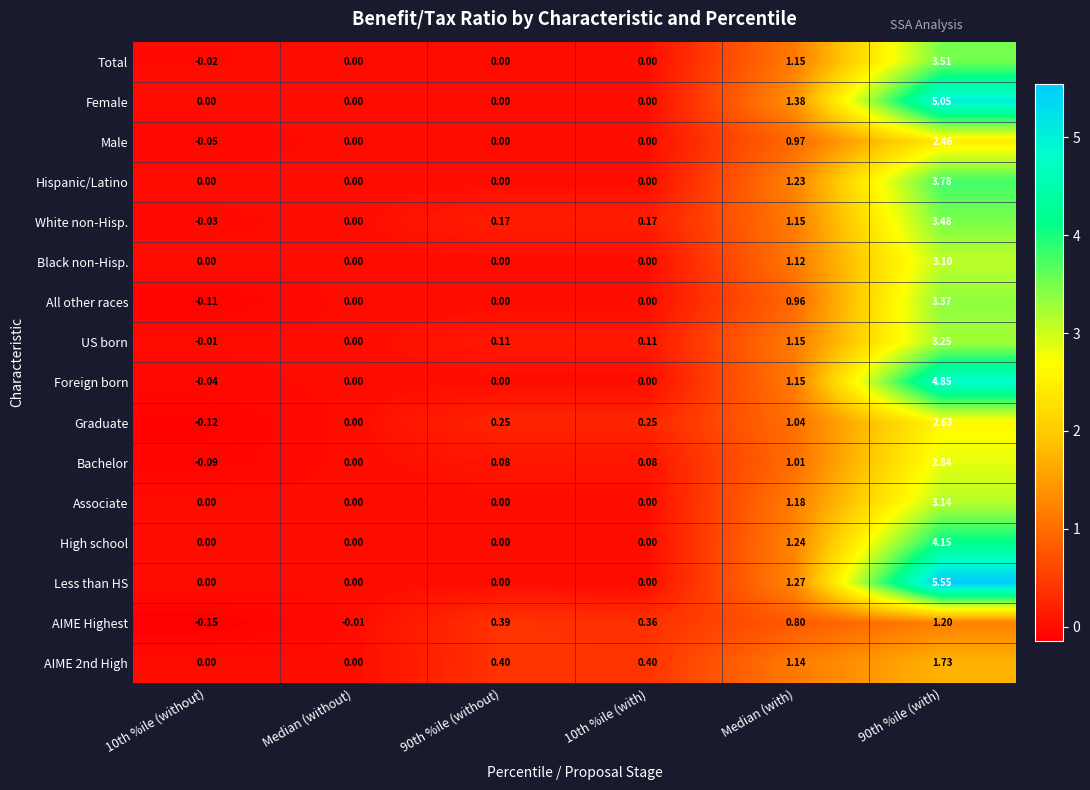

At how many categories does at least one series exceed 4?

1